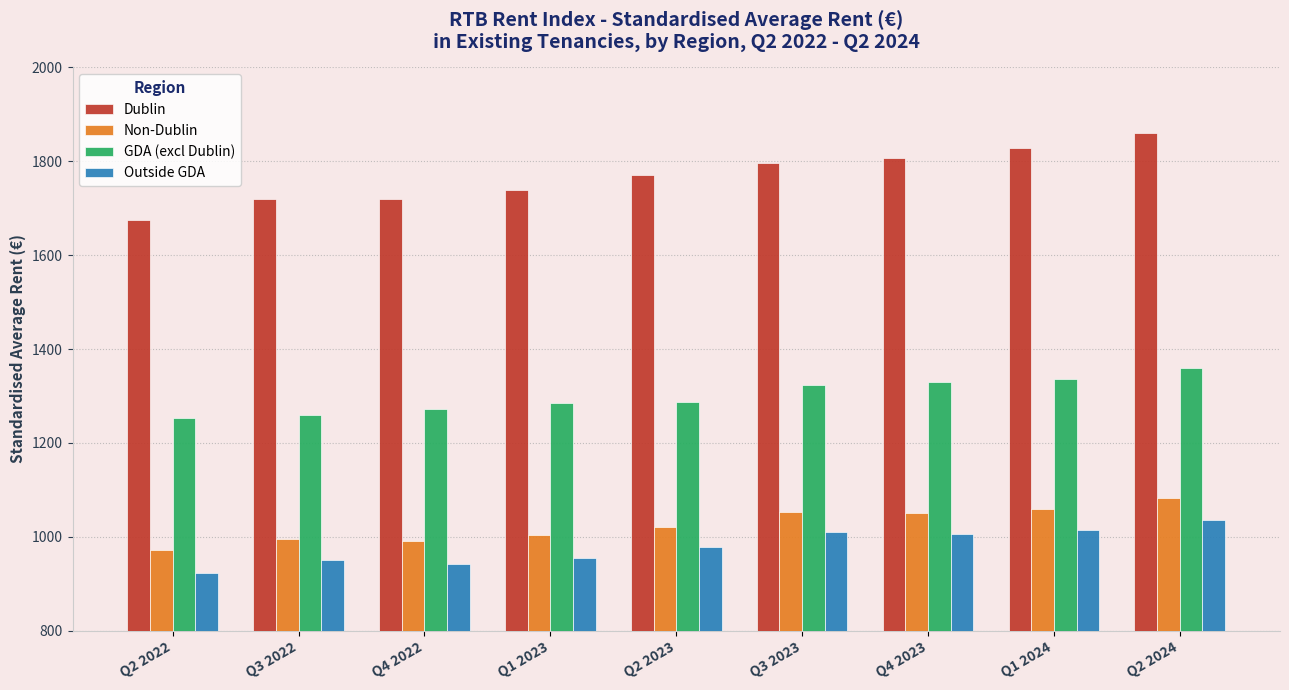

Where does the Dublin series first go above 1770?

Q2 2023